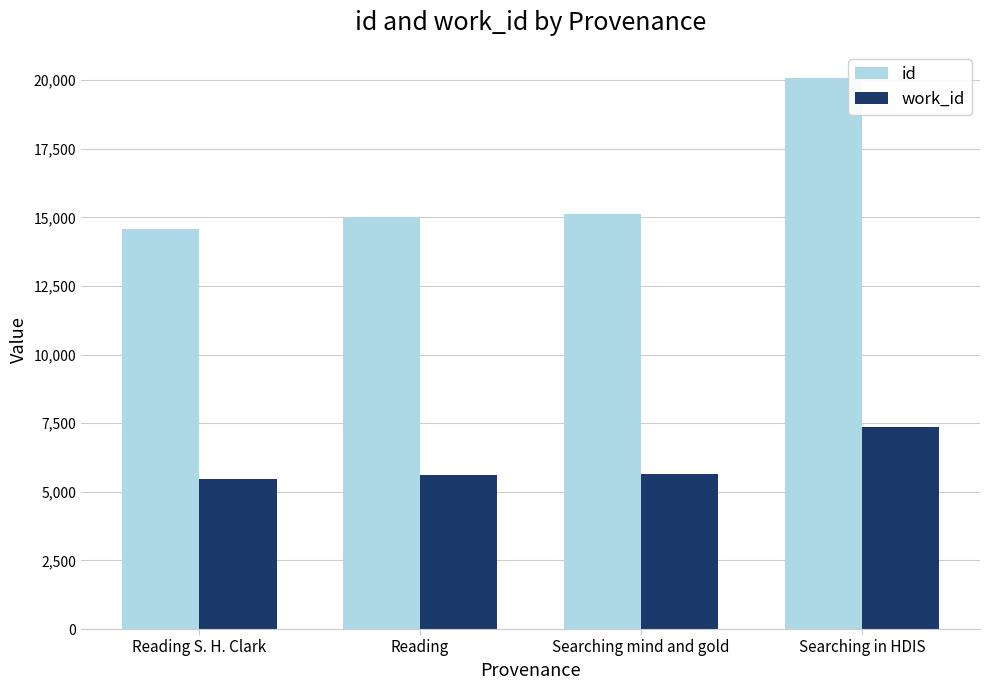

What is the maximum value for id?

20064